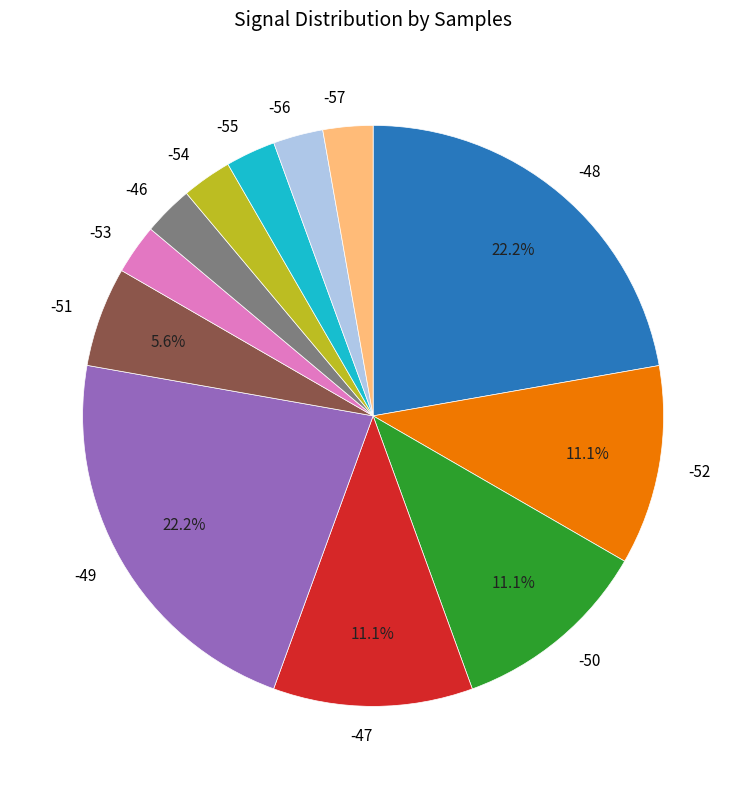

The -52 slice represents 23% of the pie. True or false?

False